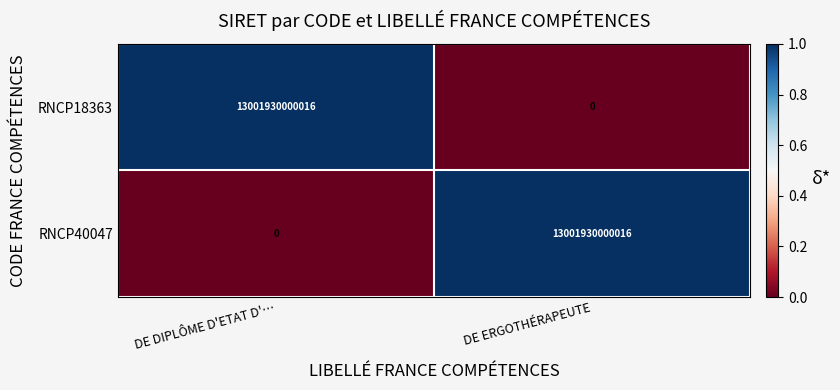

What is the total value across all series at DE DIPLÔME D'ETAT D'…?

13001930000016